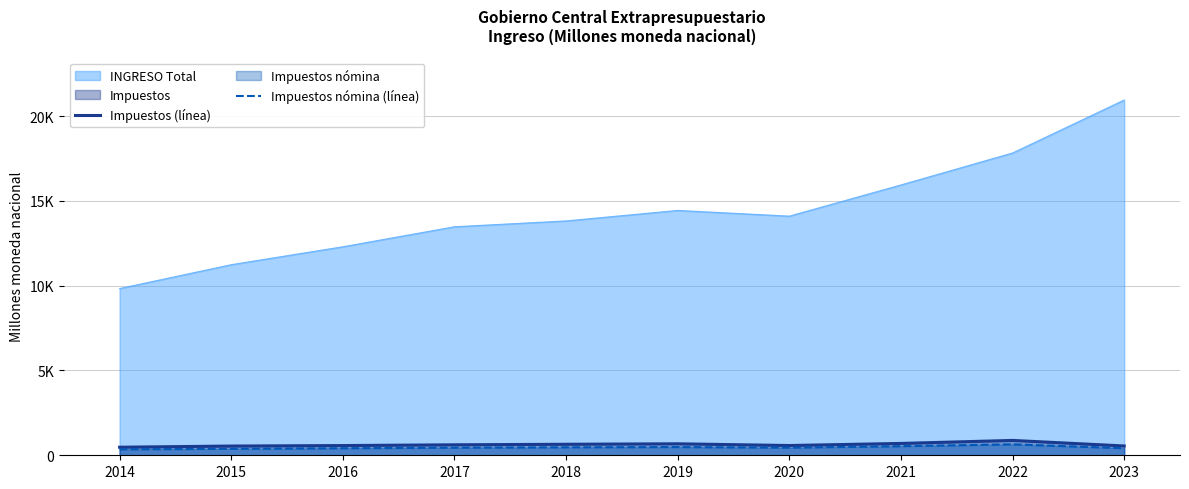

Is it true that Impuestos (línea) equals 915.0 at 2017?

False